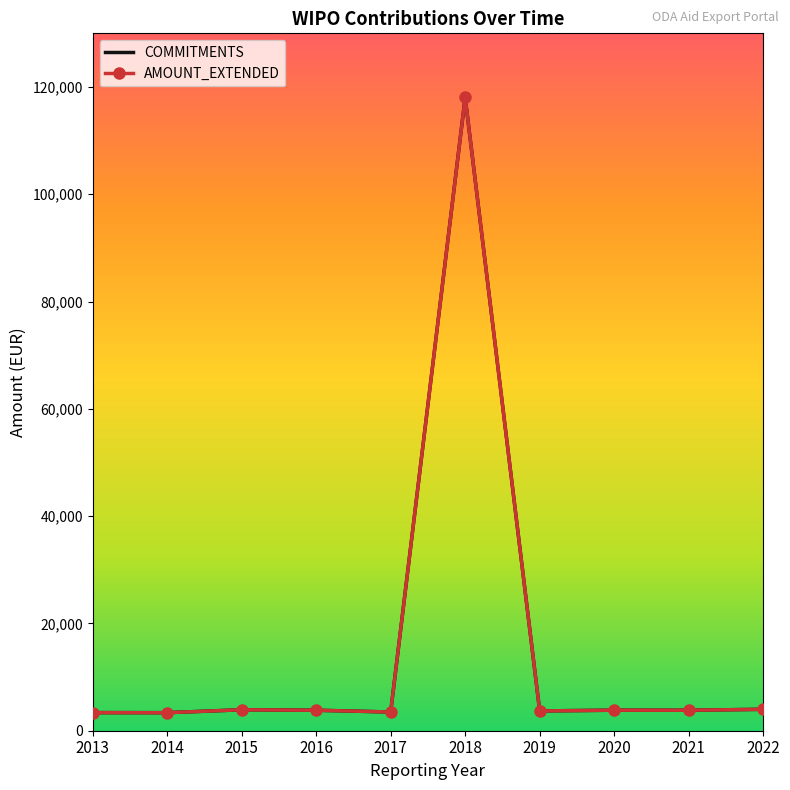

How many interior local peaks does the AMOUNT_EXTENDED series have?

3